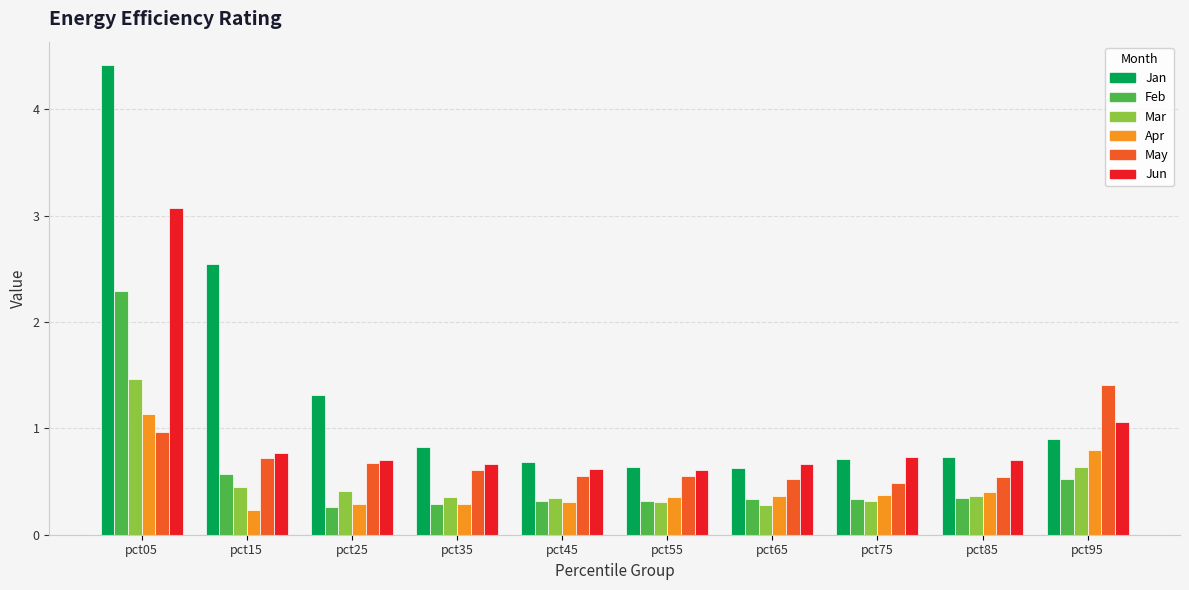

What is the difference between the May values at pct45 and pct15?

0.2